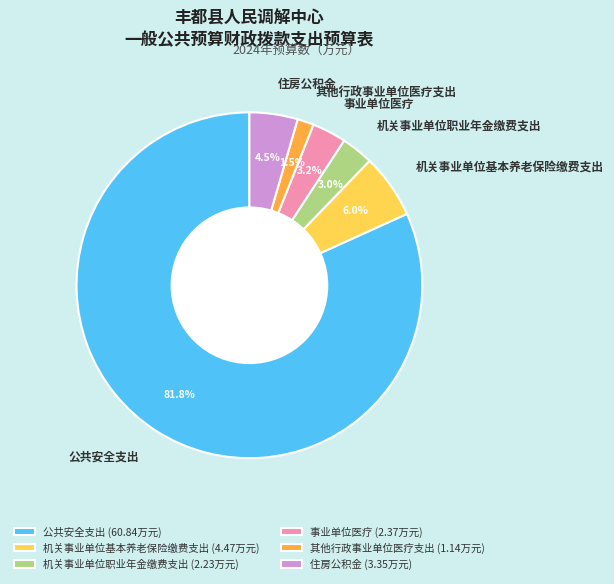

True or false: 住房公积金 accounts for 12% of the total.

False